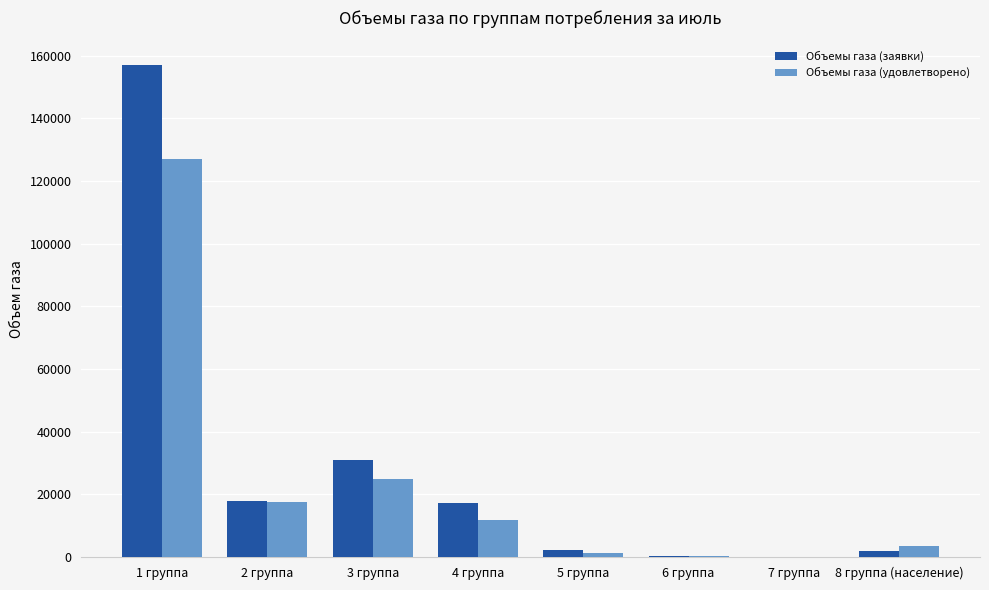

The Объемы газа (удовлетворено) series shows 17709.0 at 2 группа. True or false?

True